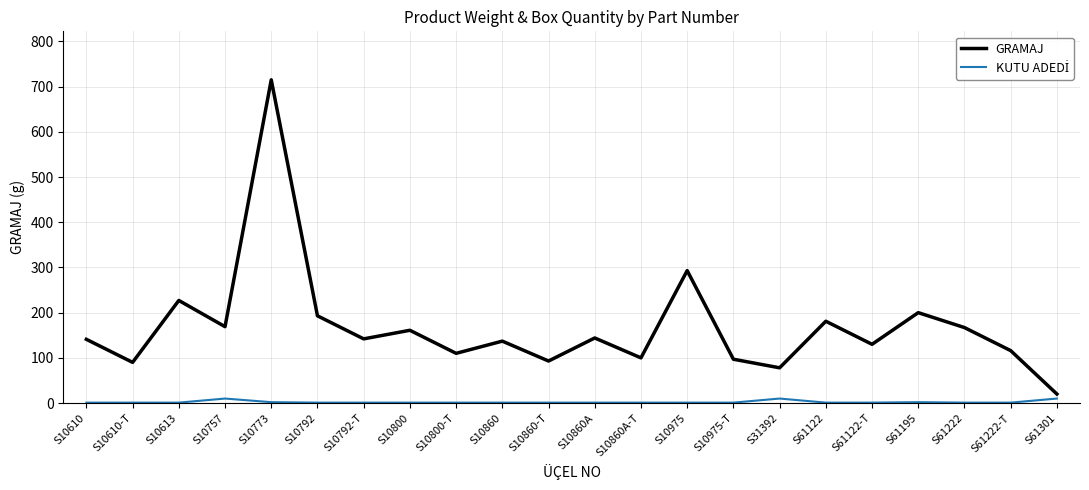

Which series has the largest total across all categories?

GRAMAJ